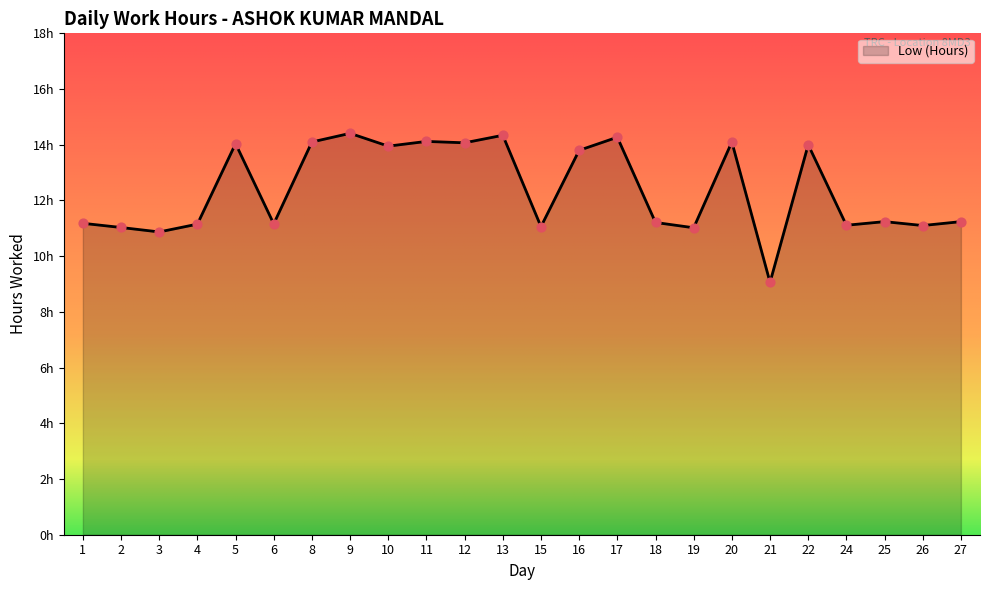

Which has a higher value, 10 or 5?

5